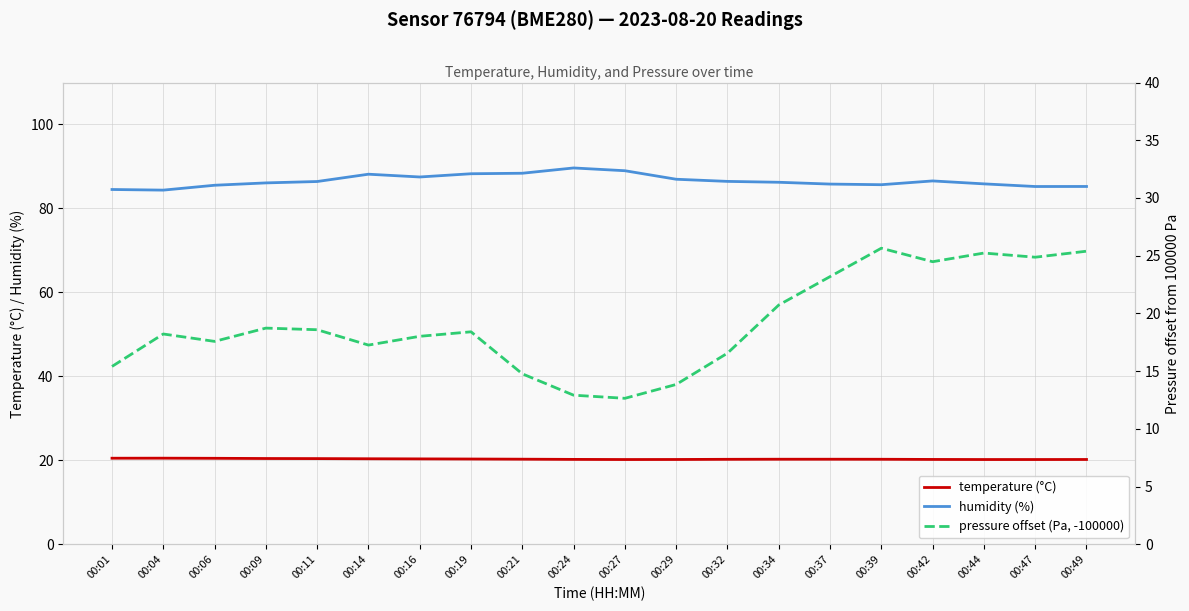

Where is the first local maximum for temperature (°C)?

00:04